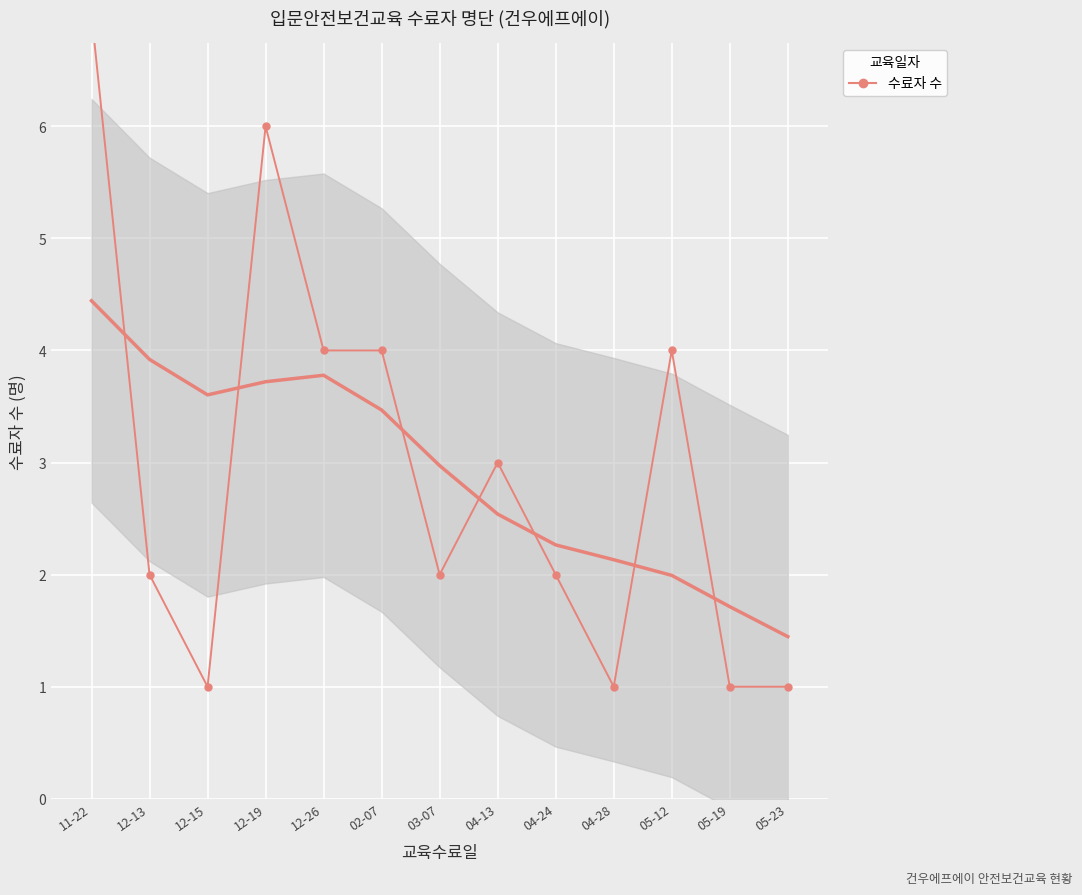

Reading left to right, transcribe all the data shown in this chart.

7	2	1	6	4	4	2	3	2	1	4	1	1